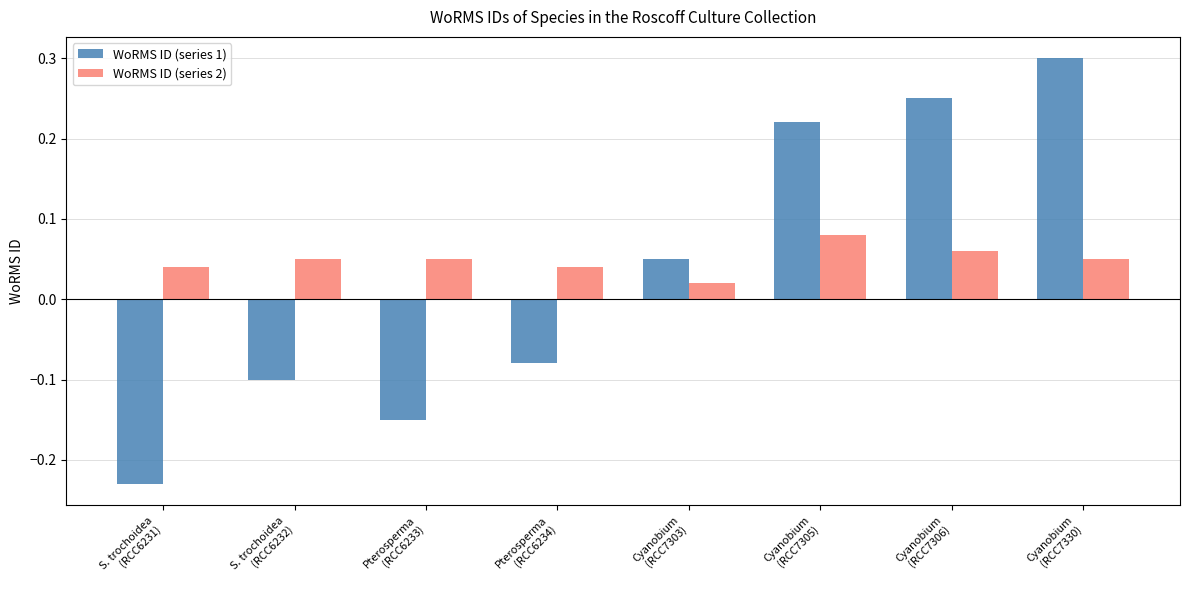

The WoRMS ID (series 1) series shows -0.1 at Pterosperma
(RCC6234). True or false?

True